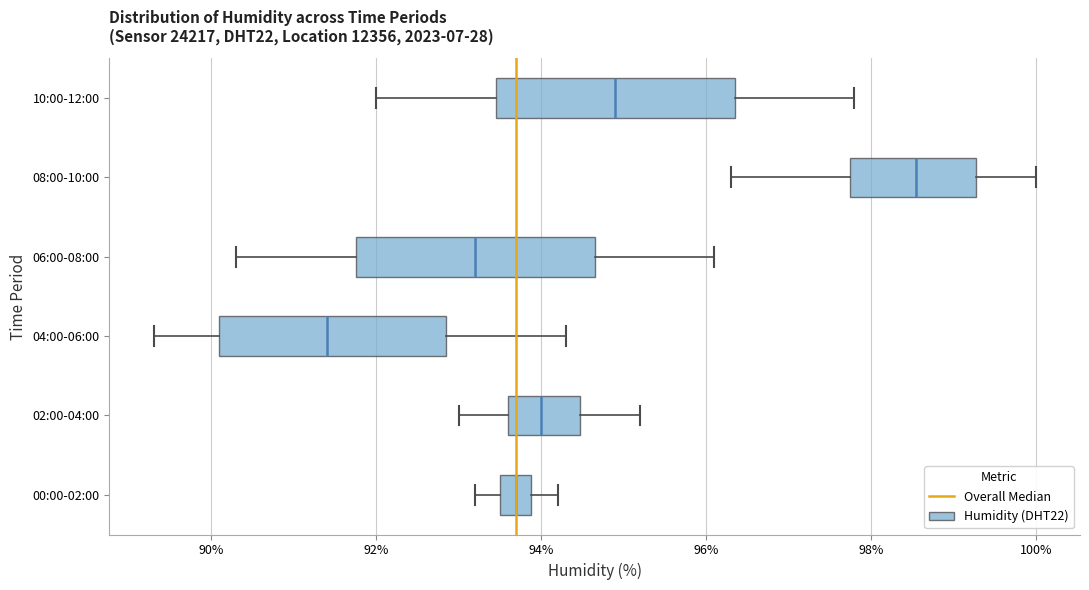

Reading bottom to top, read every box against the x-axis: the position of its median line, the range the box covers, and the ends of its whiskers. The values are not printed on the chart, so give them approximately, as read against the axis.

00:00-02:00: median 93.8 (inside the box), box 93.6 to 93.8, whiskers 93.2 to 94.2
02:00-04:00: median 94.0, box 93.6 to 94.4, whiskers 93.0 to 95.2
04:00-06:00: median 91.4, box 90.2 to 92.8, whiskers 89.4 to 94.4
06:00-08:00: median 93.2, box 91.8 to 94.6, whiskers 90.4 to 96.2
08:00-10:00: median 98.6, box 97.8 to 99.2, whiskers 96.4 to 100.0
10:00-12:00: median 95.0, box 93.4 to 96.4, whiskers 92.0 to 97.8